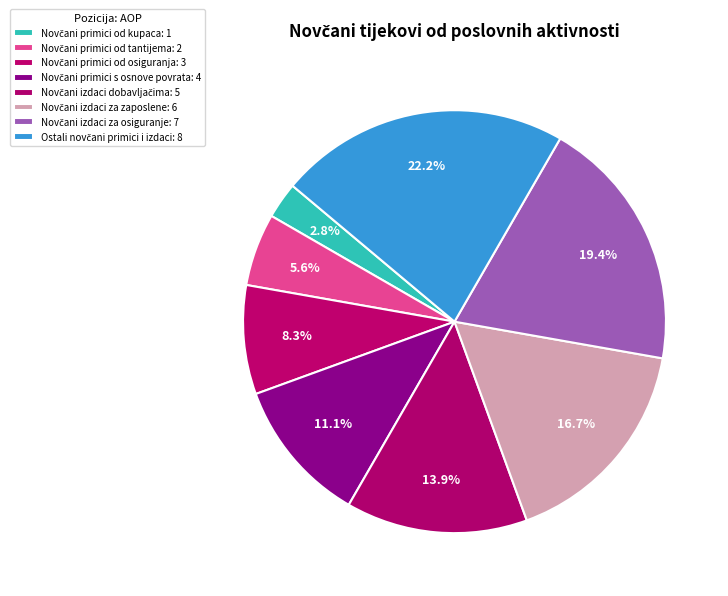

To the nearest percent, what is the combined percentage of Novčani primici od osiguranja and Novčani izdaci za osiguranje?

28%